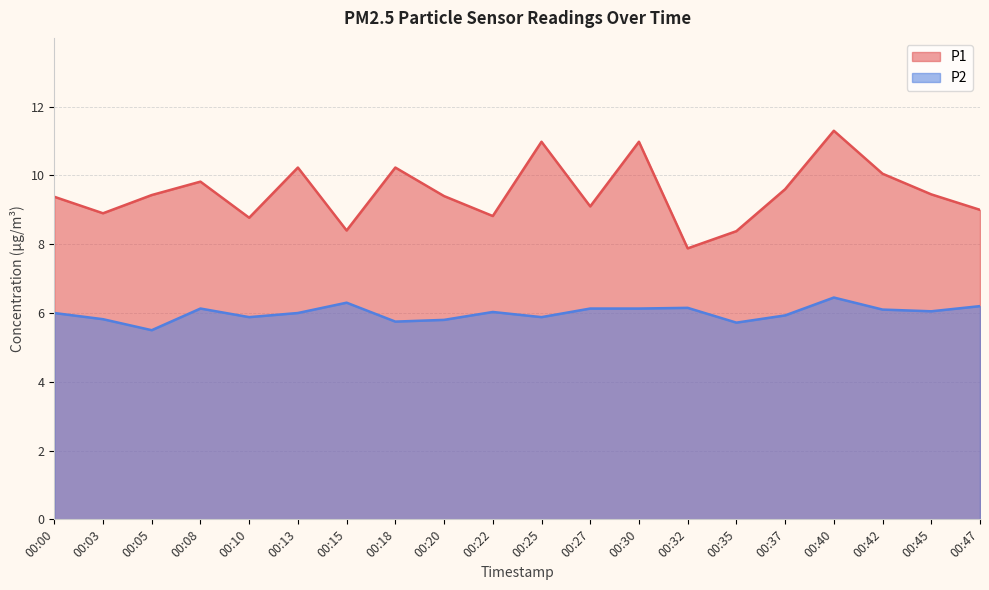

Does the chart have visible grid lines?

Yes